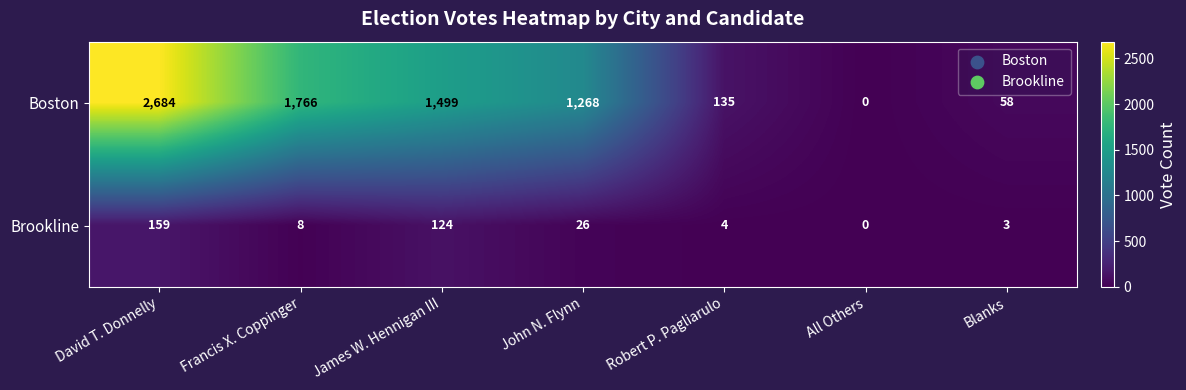

At which category is the sum across all series the highest?

David T. Donnelly